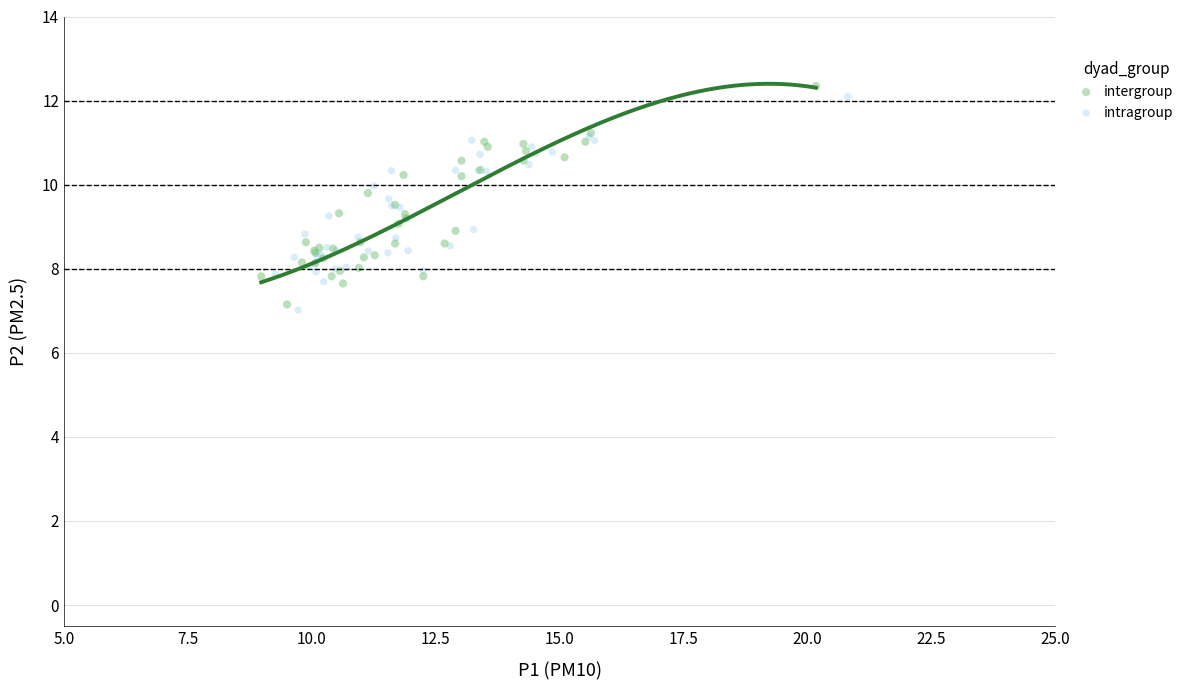

Which series has the largest Y range (max minus min)?

intergroup